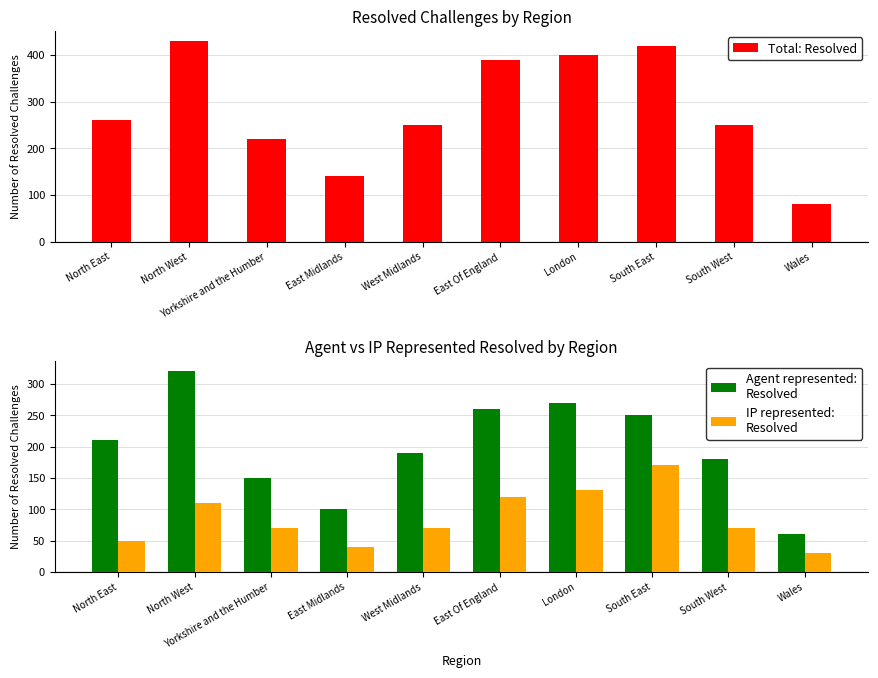

What is the highest value of the Agent represented:
Resolved series?

320